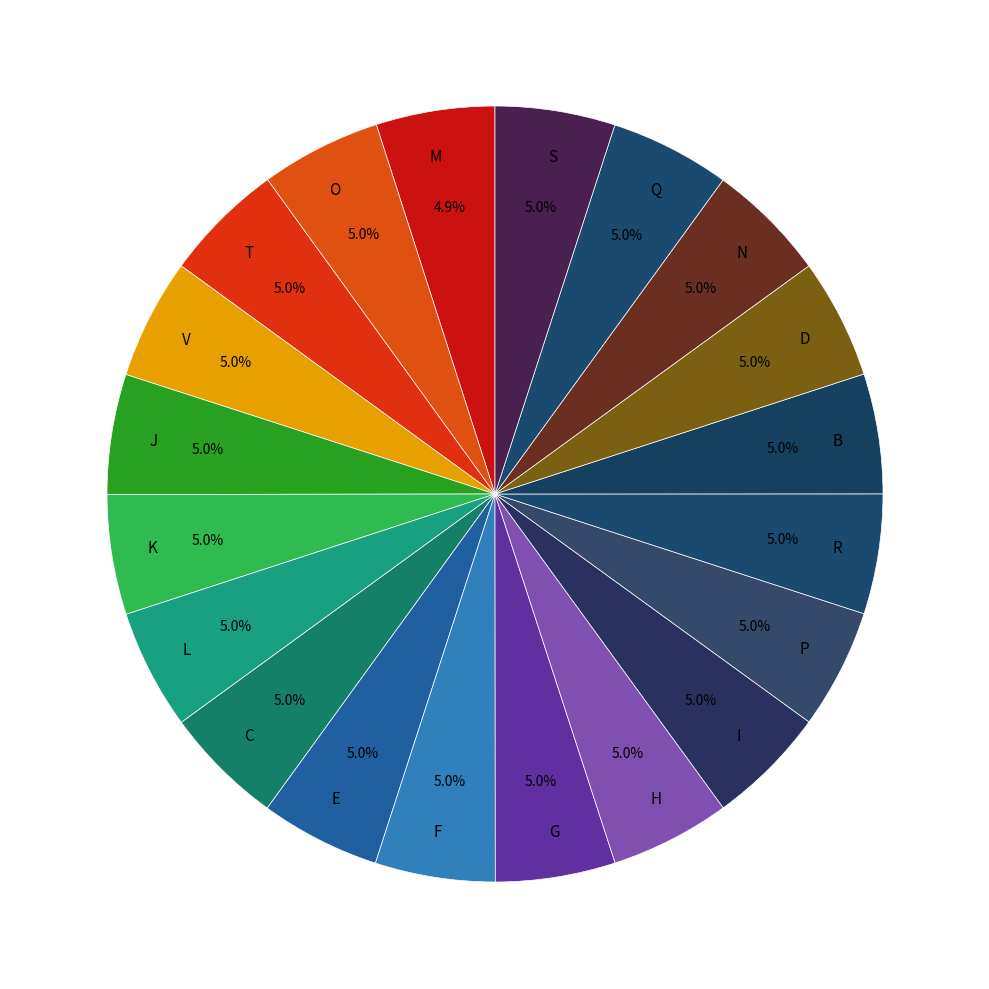

What is the ratio of the value at H to the value at K?

1.0